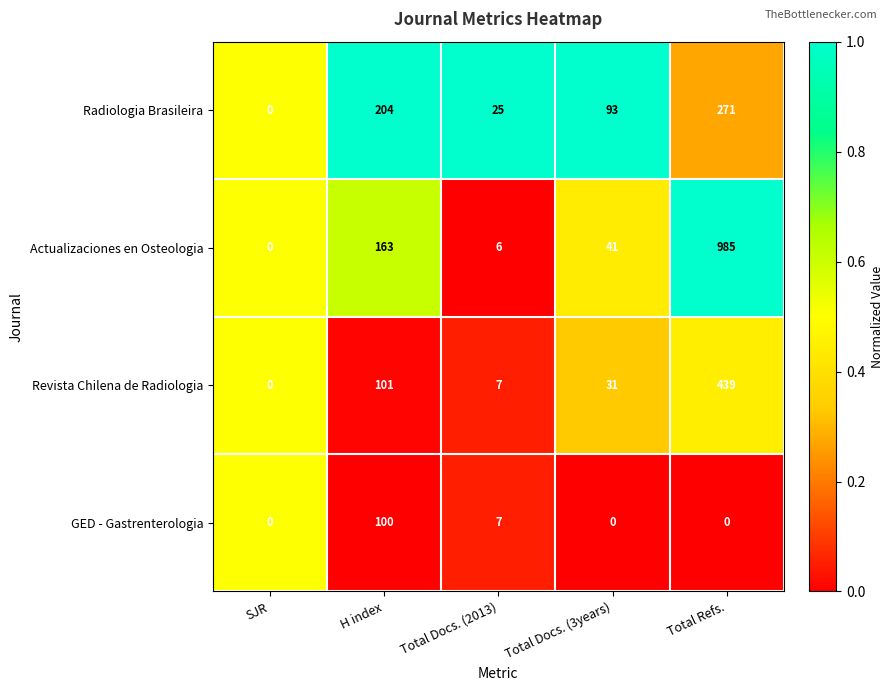

What is the average value of the GED - Gastrenterologia series?

21